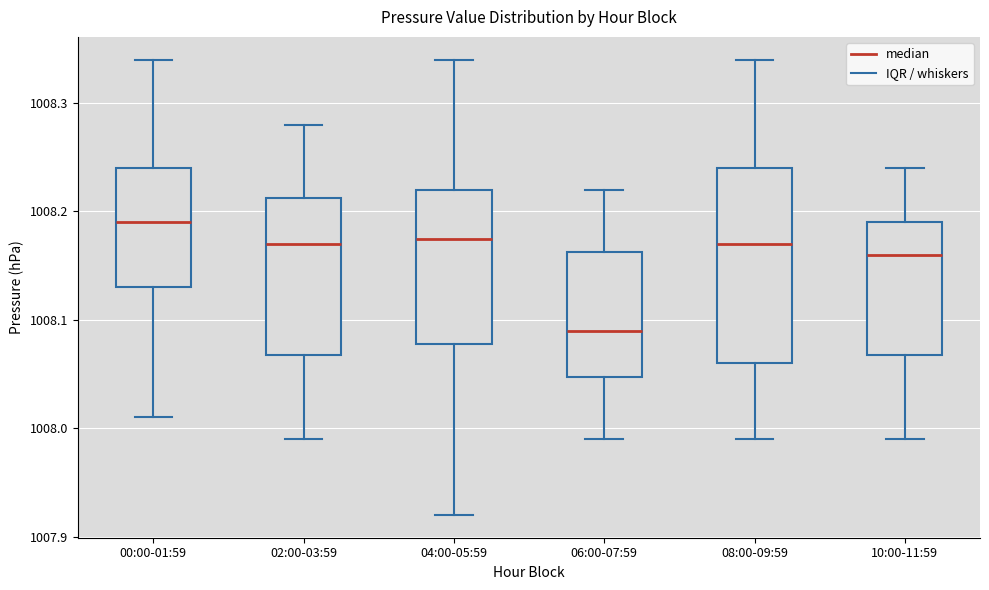

Reading left to right, transcribe this box plot: for each box, give where its median line is, the range the box spans, and where its two whiskers end, as read against the y-axis. The values are not printed on the chart, so give them approximately, as read against the axis.

00:00-01:59: median 1008.19, box 1008.13 to 1008.24, whiskers 1008.01 to 1008.34
02:00-03:59: median 1008.17, box 1008.07 to 1008.21, whiskers 1007.99 to 1008.28
04:00-05:59: median 1008.18, box 1008.08 to 1008.22, whiskers 1007.92 to 1008.34
06:00-07:59: median 1008.09, box 1008.05 to 1008.16, whiskers 1007.99 to 1008.22
08:00-09:59: median 1008.17, box 1008.06 to 1008.24, whiskers 1007.99 to 1008.34
10:00-11:59: median 1008.16, box 1008.07 to 1008.19, whiskers 1007.99 to 1008.24